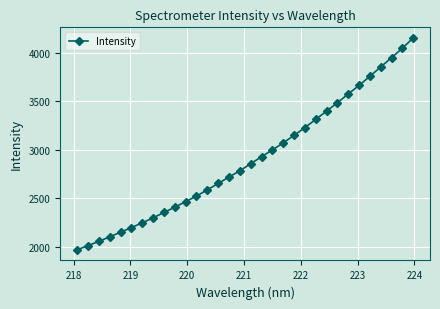

How many values are below 2856?

16